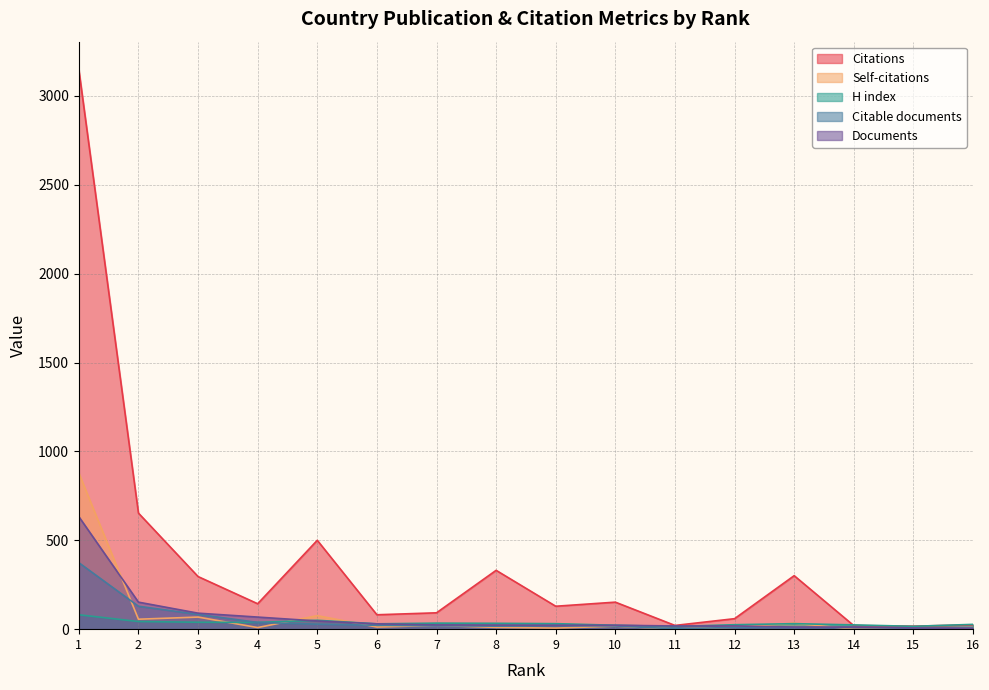

How many lines are shown in the chart?

5